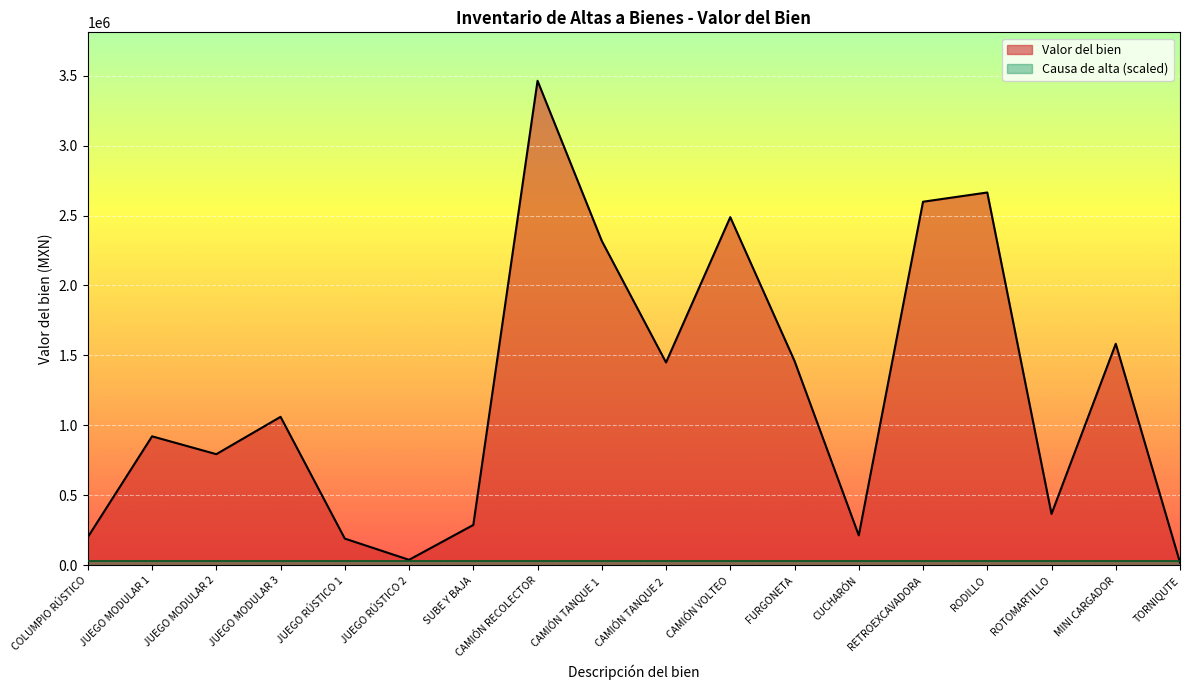

Which has a higher value, COLUMPIO RÚSTICO or JUEGO MODULAR 1?

JUEGO MODULAR 1